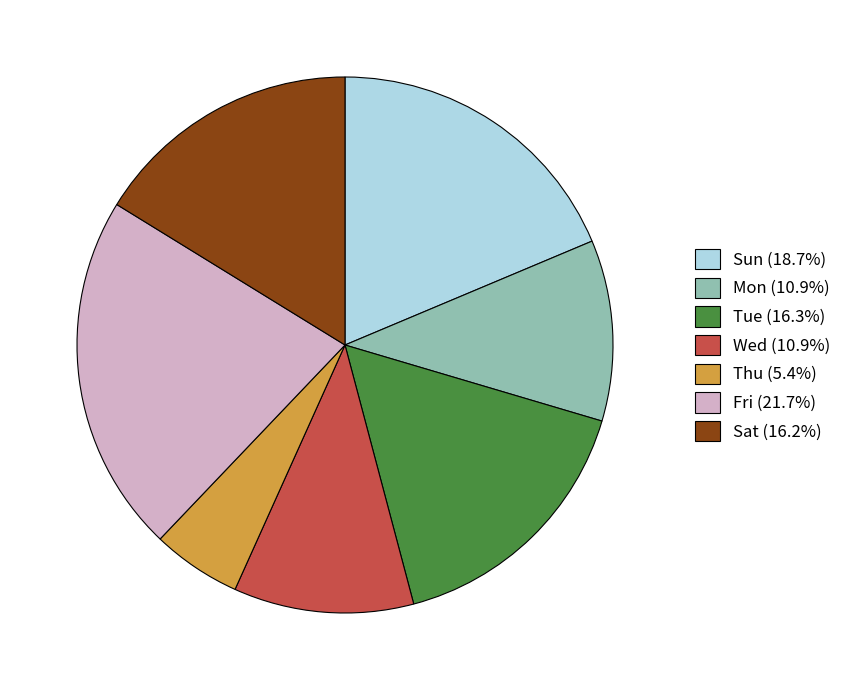

Combined, do Fri (21.7%) and Mon (10.9%) account for over 50%?

No